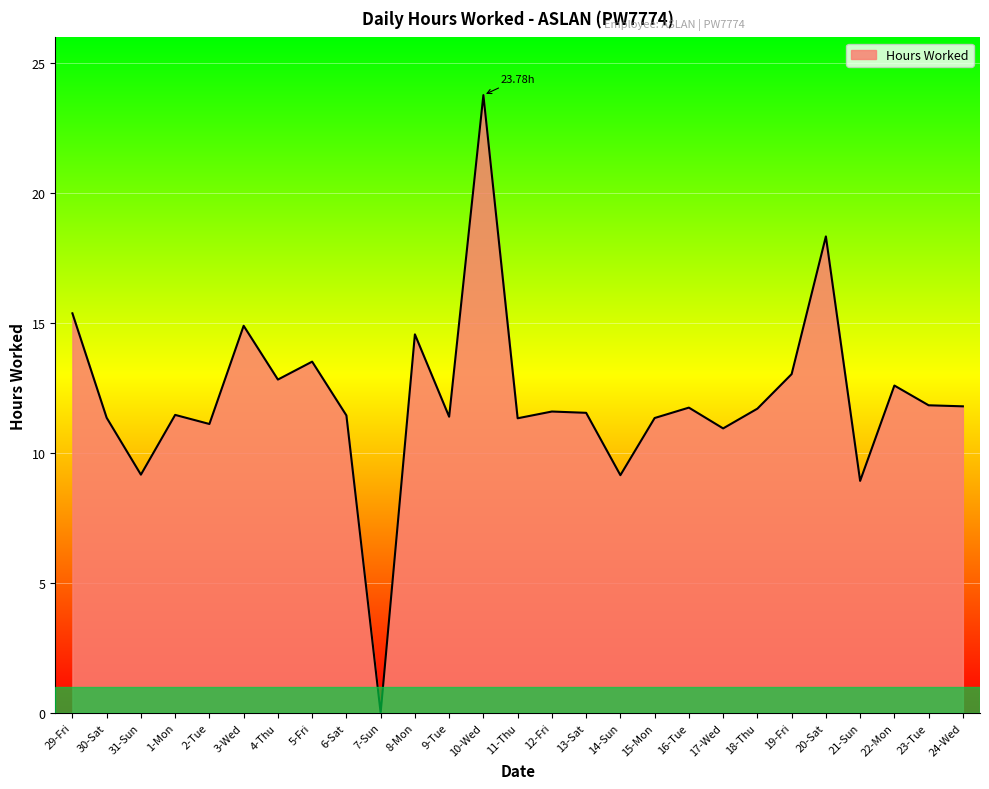

What position from the left is 8-Mon?

11